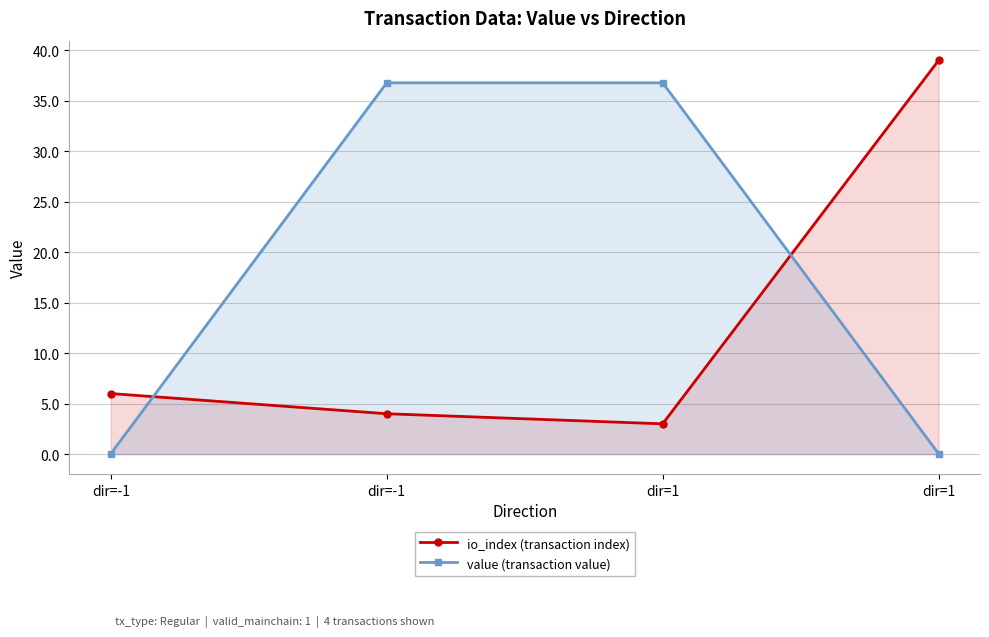

Read the value (transaction value) value at dir=1.

36.8